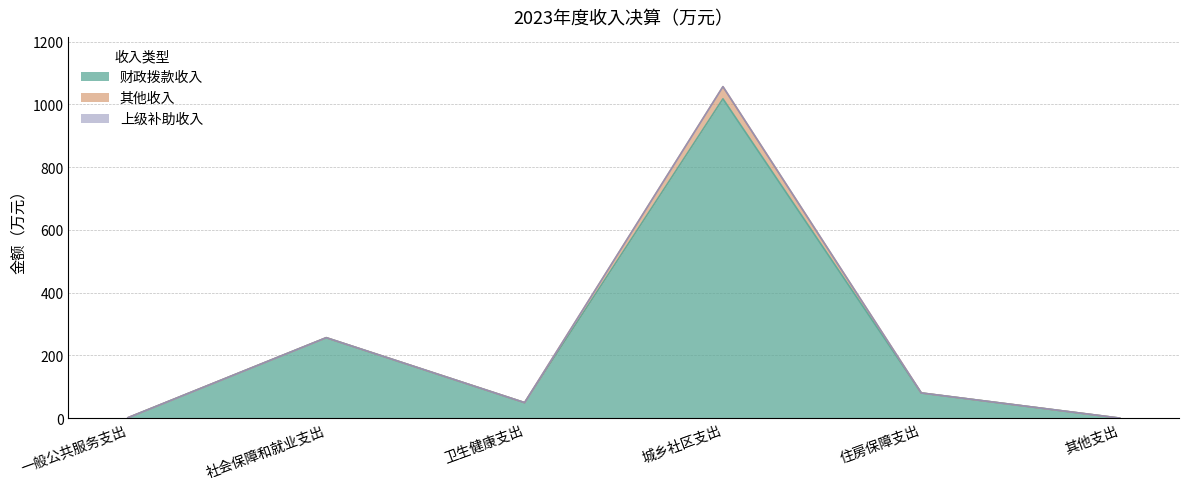

Which series has the largest range (max minus min)?

财政拨款收入